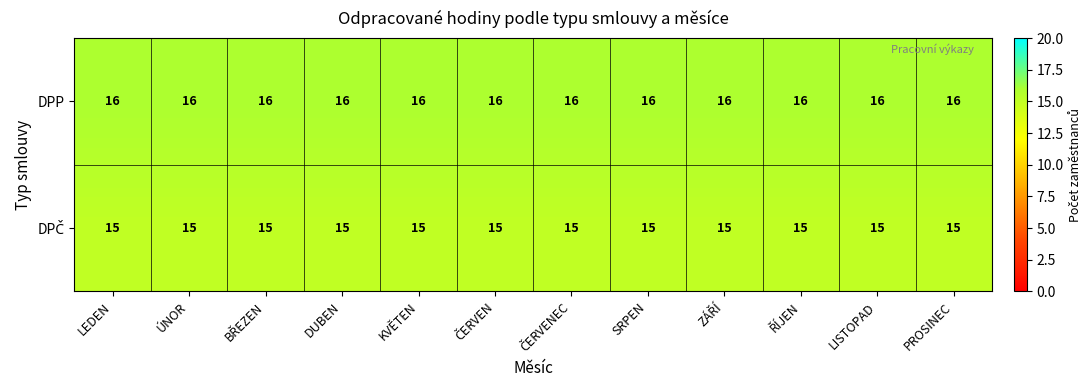

At how many categories does at least one series exceed 15?

12